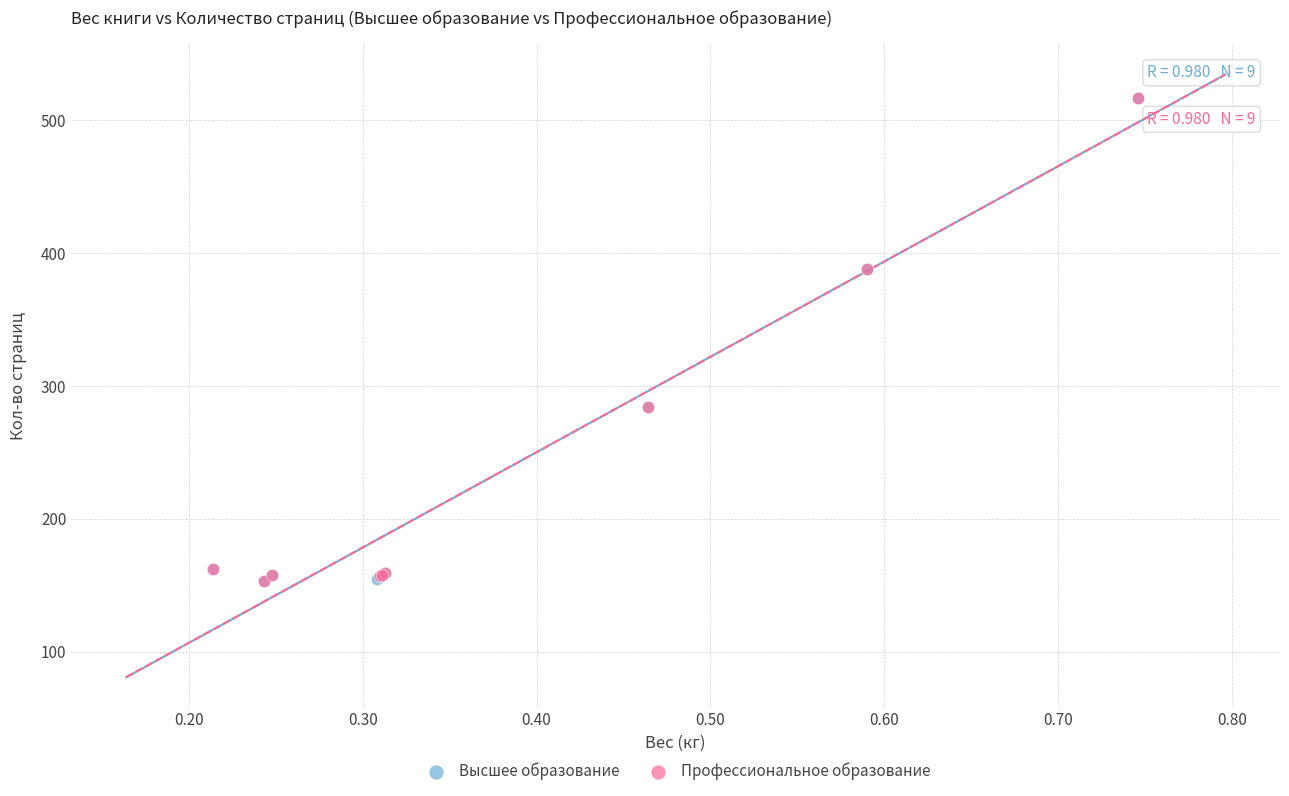

What are all the series names shown in the legend?

Высшее образование, Профессиональное образование